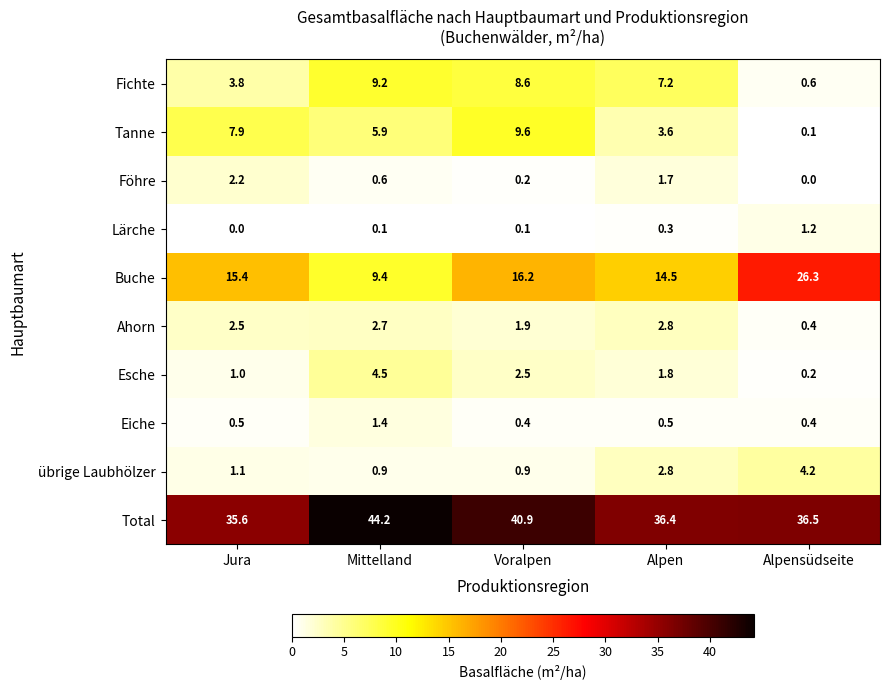

How many data points does each series have?

5